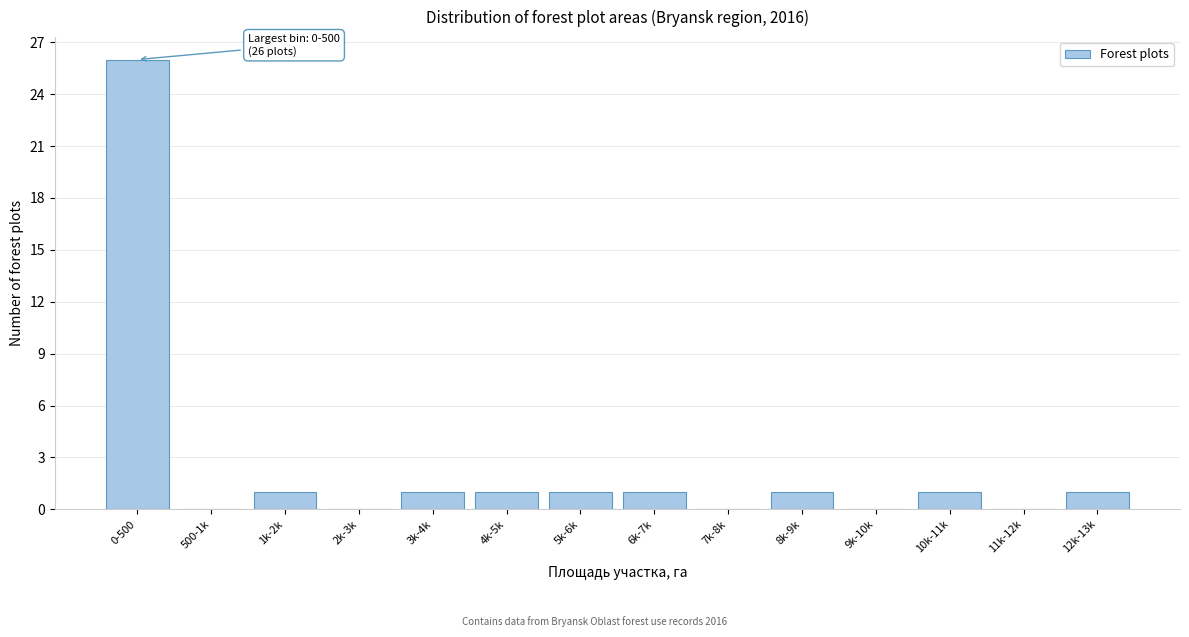

Reading right to left, transcribe all the data shown in this chart.

12k-13k=1	11k-12k=0	10k-11k=1	9k-10k=0	8k-9k=1	7k-8k=0	6k-7k=1	5k-6k=1	4k-5k=1	3k-4k=1	2k-3k=0	1k-2k=1	500-1k=0	0-500=26